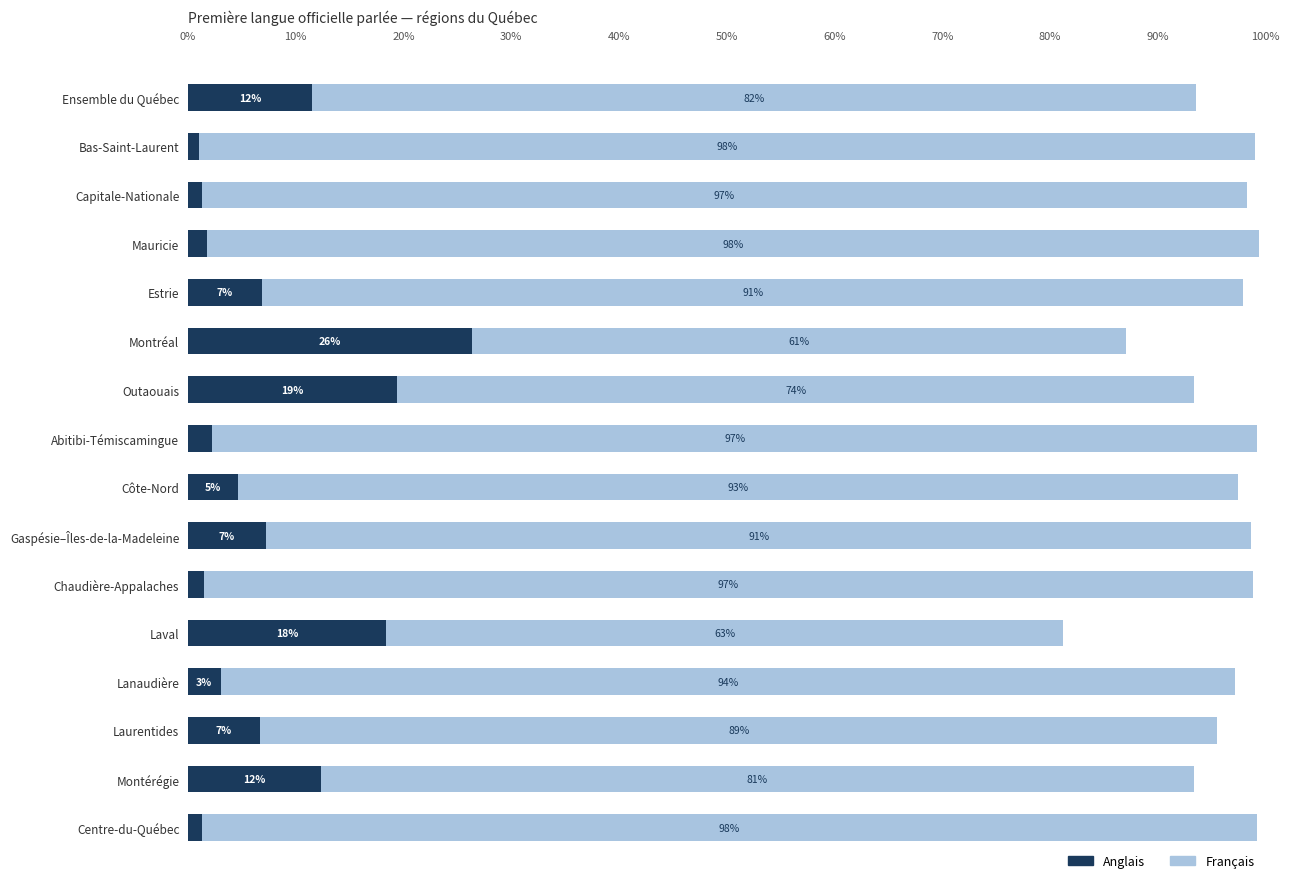

At which category is the sum across all series the highest?

Mauricie